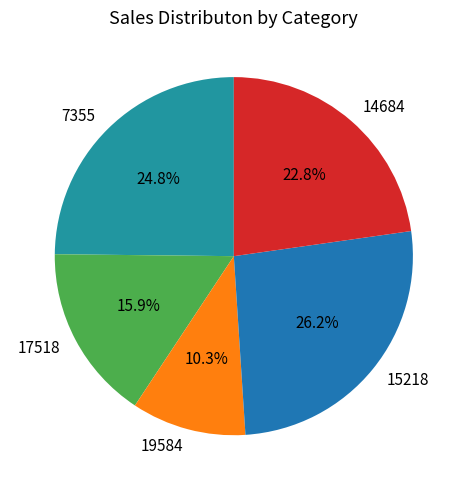

Is the sum of 14684 and 17518 greater than half?

No